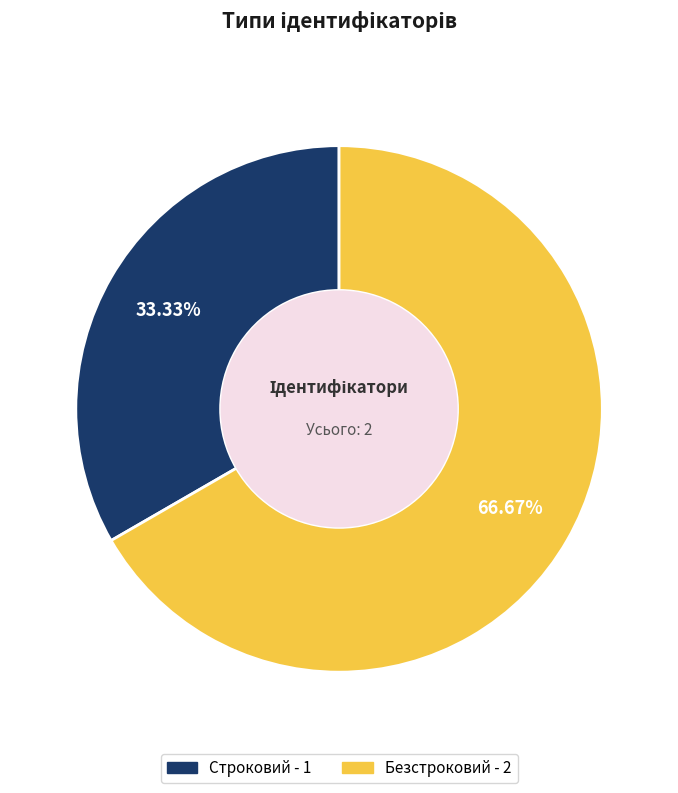

Which slice is the smallest?

Строковий